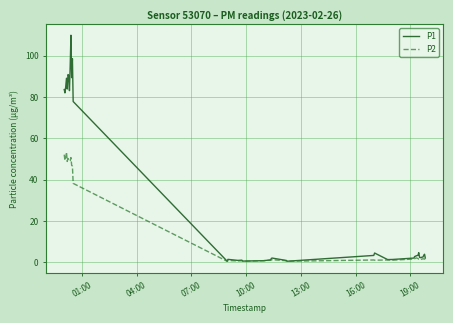

Which series has the largest total across all categories?

P1